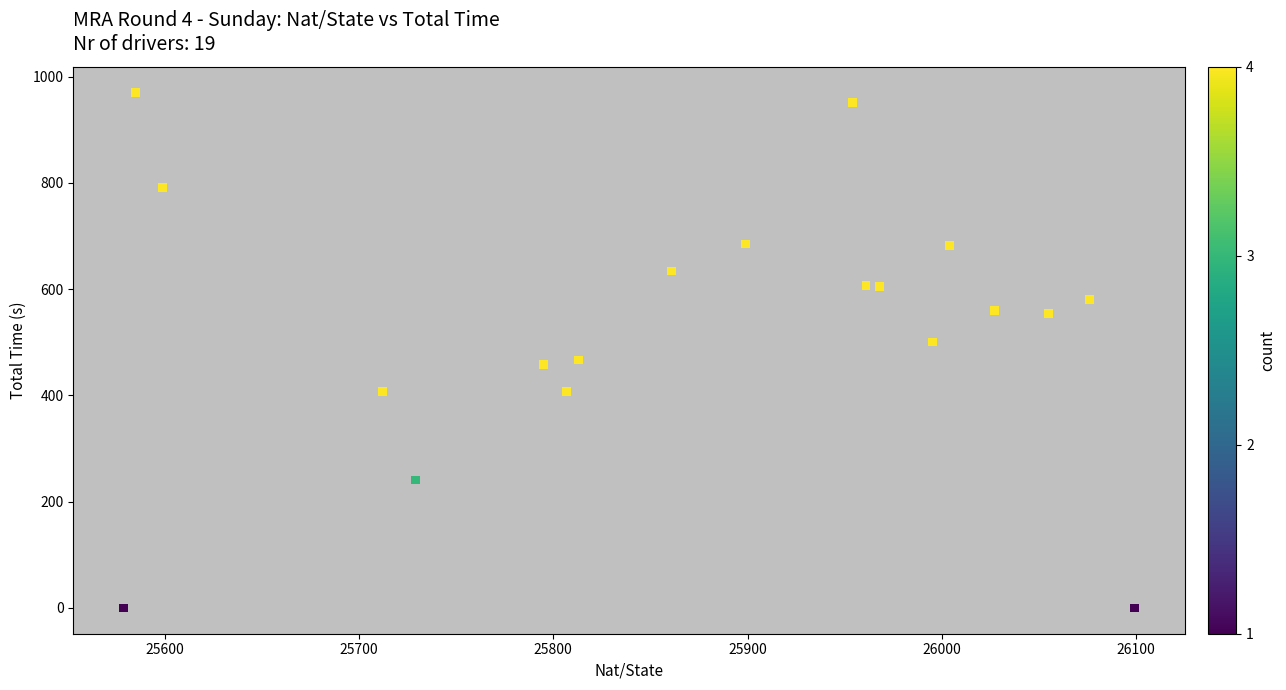

What is the range of X values (max minus min)?

520.0